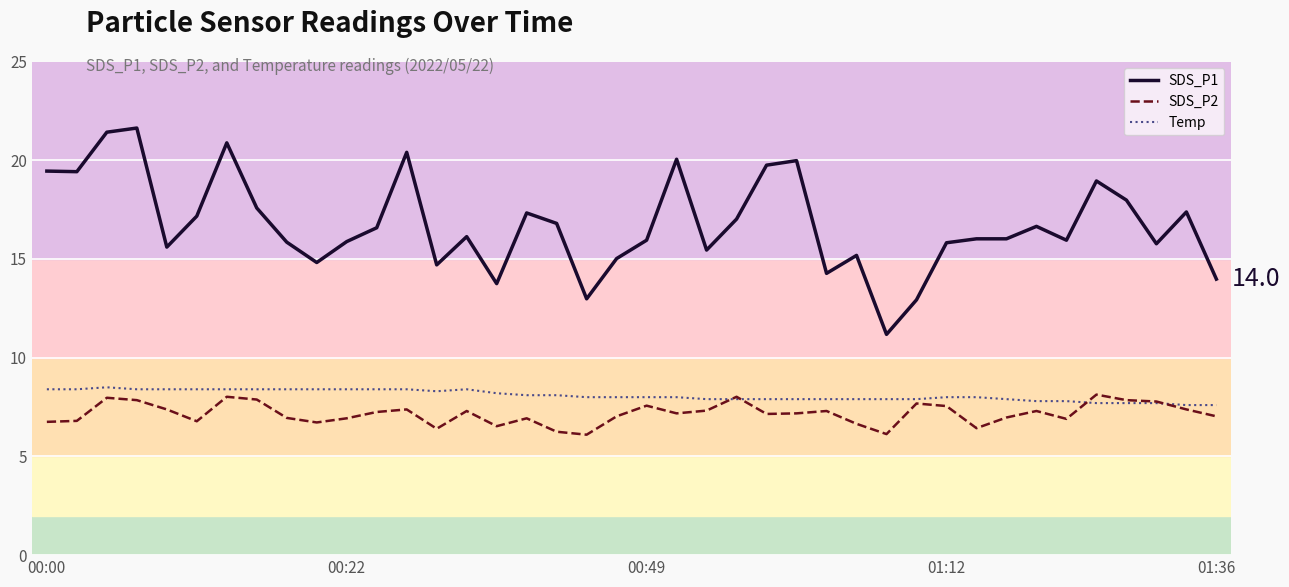

Does the chart display data point markers on the line(s)?

No